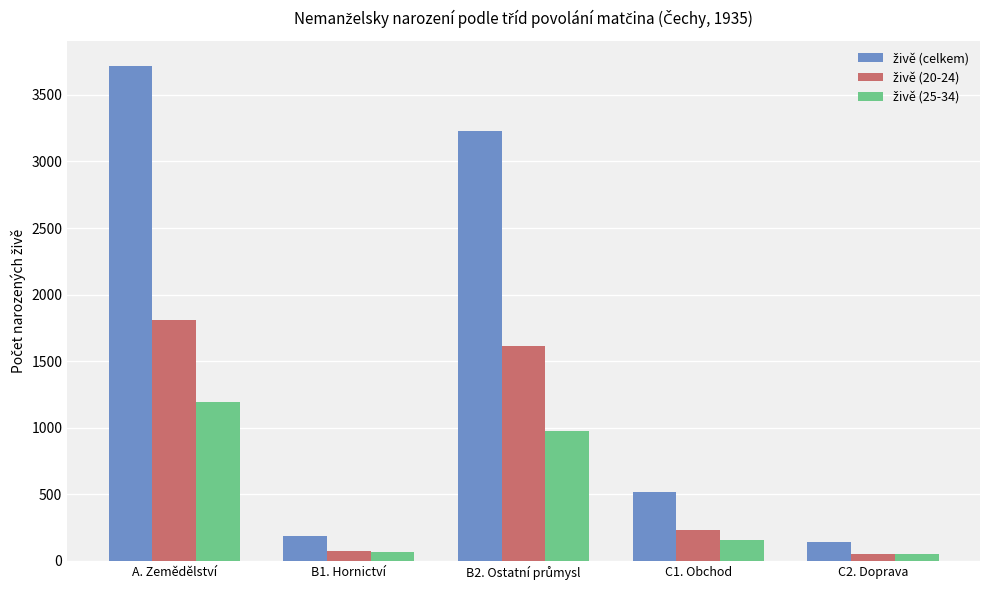

At which category is the sum across all series the highest?

A. Zemědělství